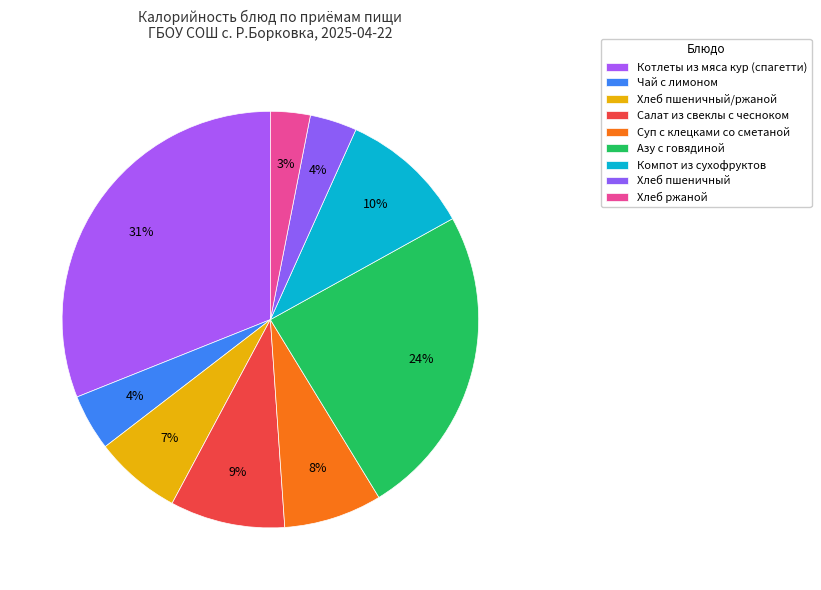

Is there a majority slice in this chart?

No